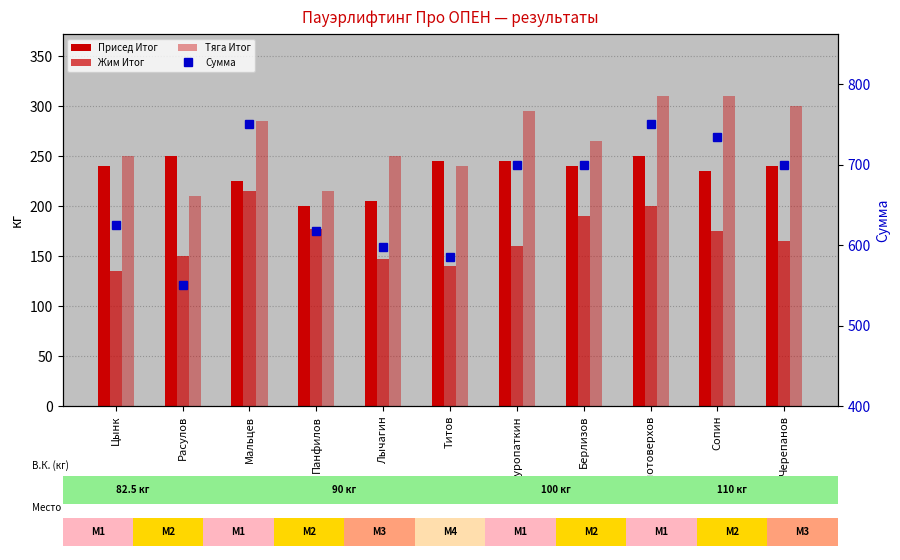

What is the label of the 4th bar from the left?

Панфилов